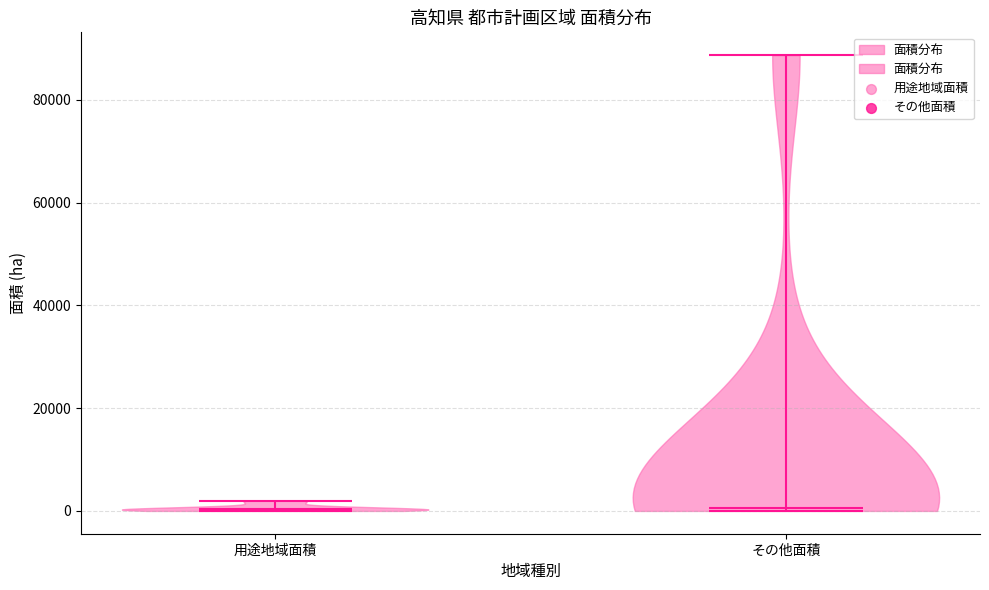

What is the lowest point the violin for その他面積 reaches on the y-axis? The values are not printed on the chart, so give them approximately, as read against the axis.

0